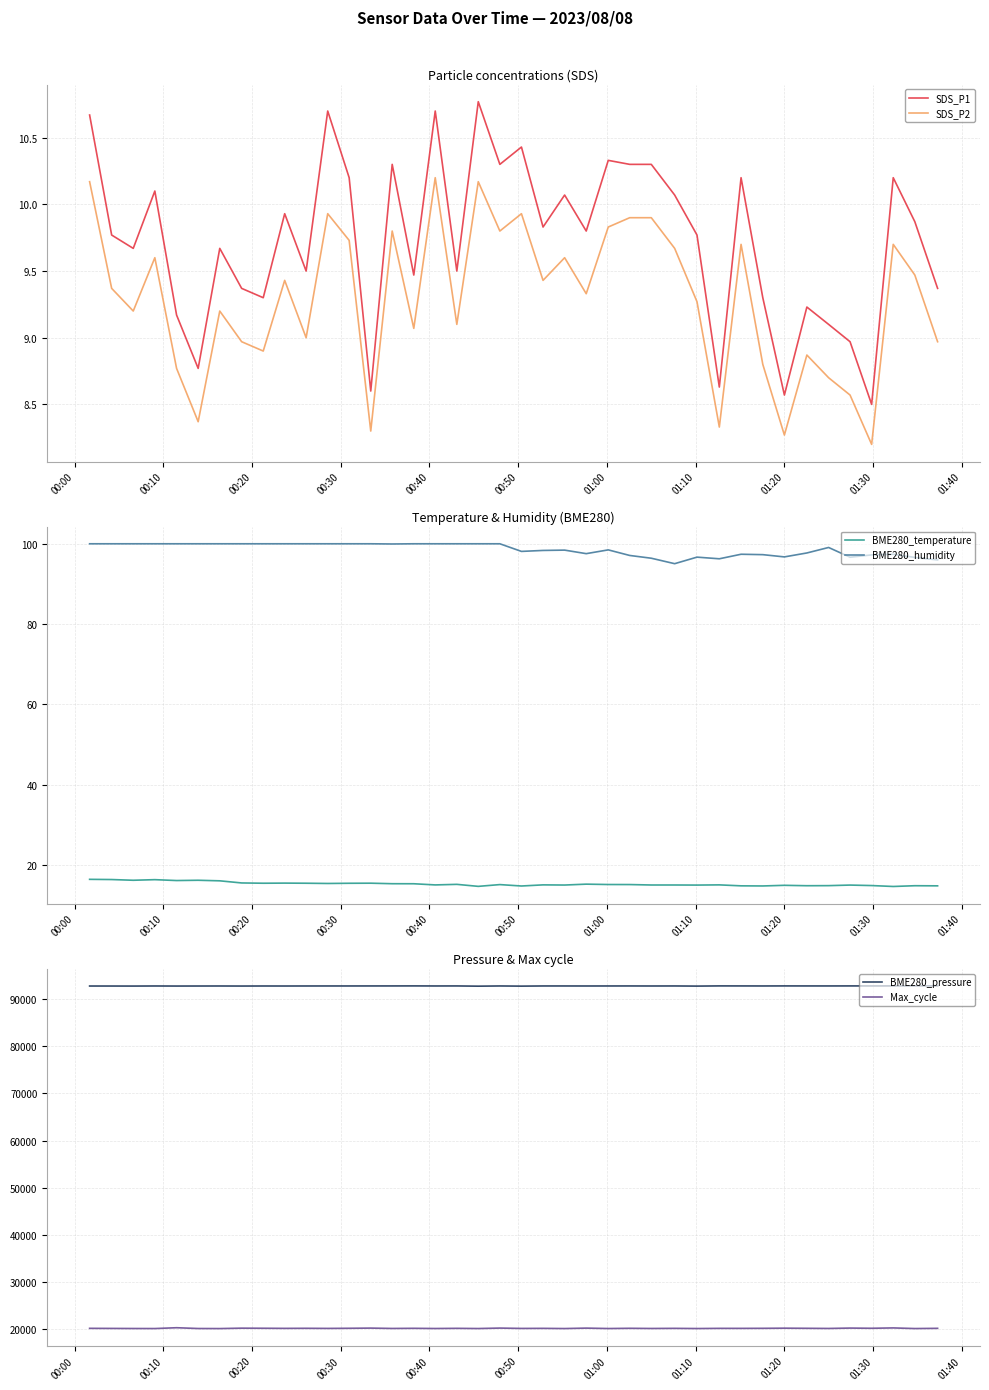

What is the smallest value displayed?

8.2